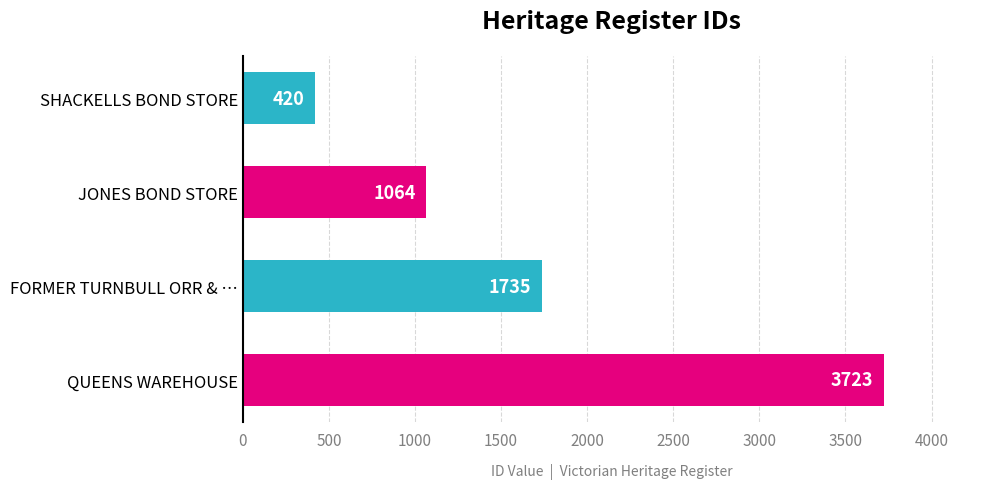

What is the difference between the maximum and minimum values?

3303